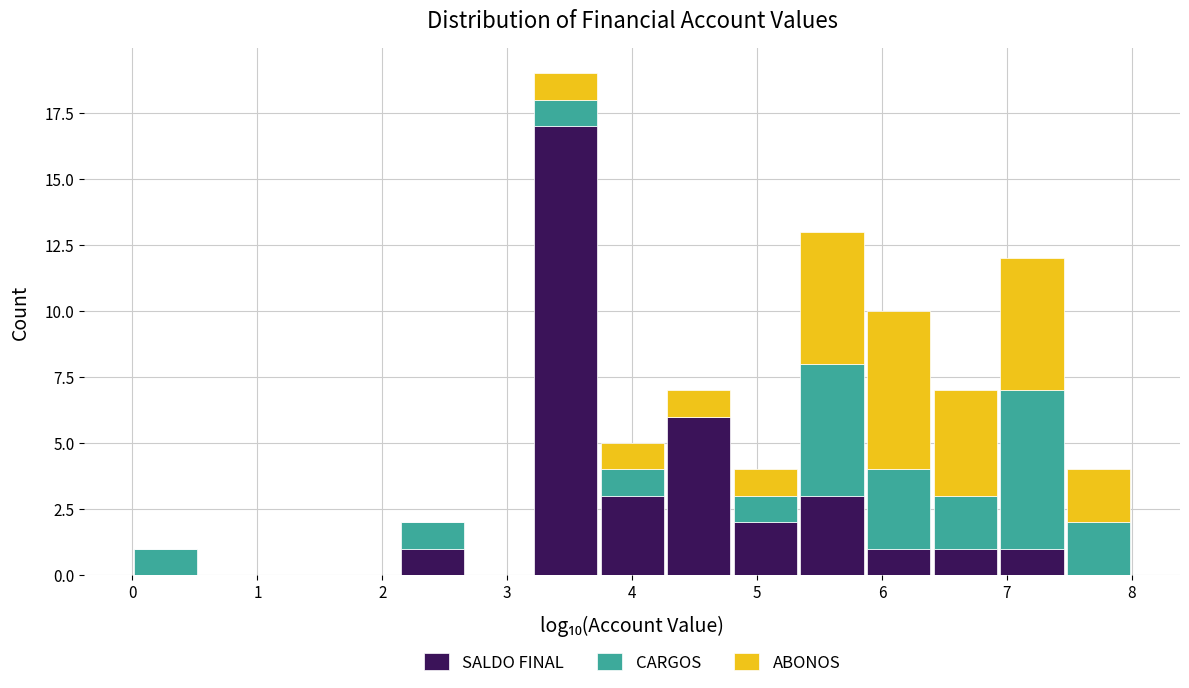

Reading left to right, list every stacked bar in this chart as the range it spans on the x-axis followed by its total height. Neither the bar edges nor the heights are printed on the chart, so give them approximately, as read against the axes.

0.0 to 0.5: 1
0.5 to 1.1: 0
1.1 to 1.6: 0
1.6 to 2.1: 0
2.1 to 2.7: 2
2.7 to 3.2: 0
3.2 to 3.7: 19
3.7 to 4.3: 5
4.3 to 4.8: 7
4.8 to 5.3: 4
5.3 to 5.9: 13
5.9 to 6.4: 10
6.4 to 6.9: 7
6.9 to 7.5: 12
7.5 to 8.0: 4